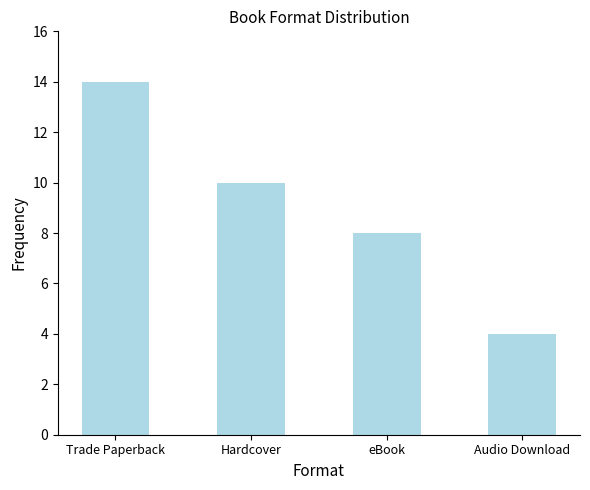

List the labels in order of value, smallest first.

Audio Download, eBook, Hardcover, Trade Paperback